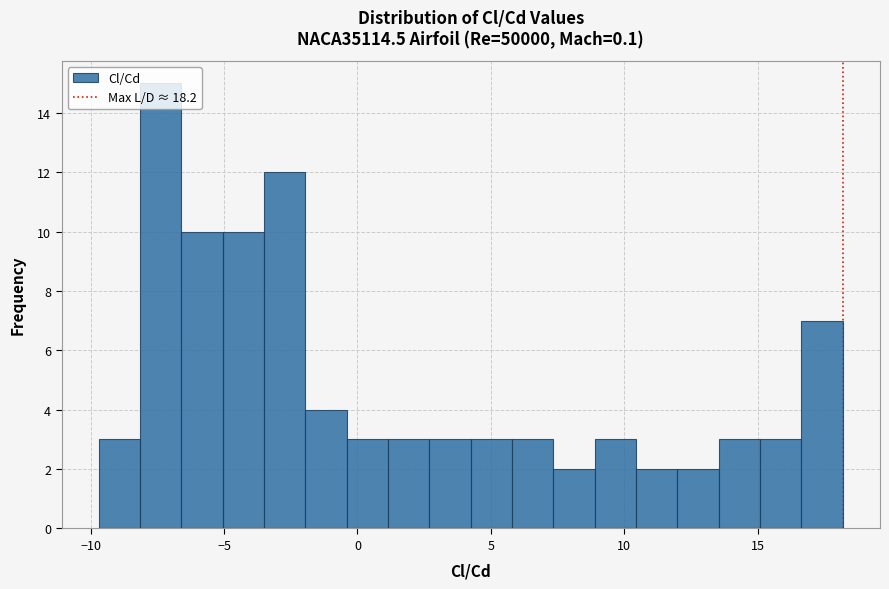

Around what value on the x-axis is the tallest bar? Give the approximate position of its centre, as read against the axis.

-7.5